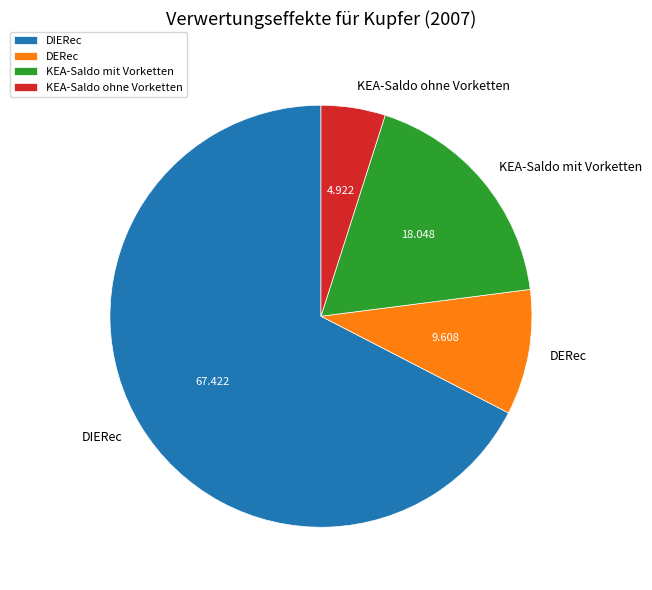

Which category accounts for the majority?

DIERec